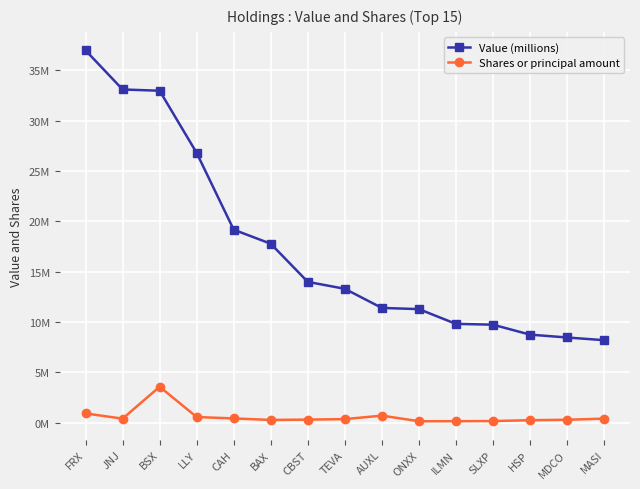

Rank the series by their average value, from lowest to highest.

Shares or principal amount, Value (millions)